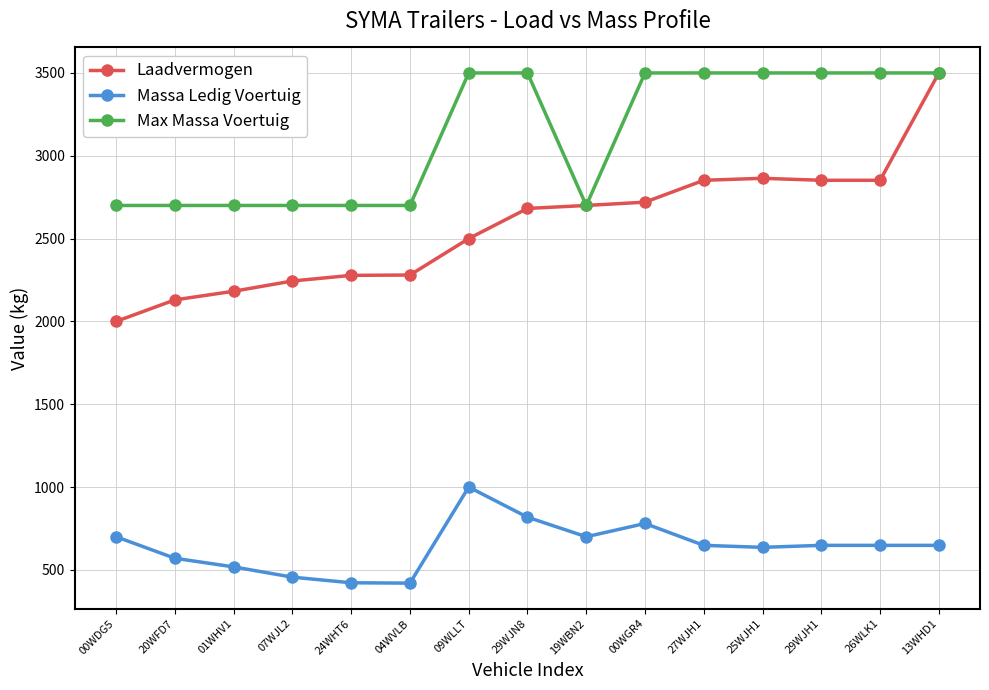

What position from the right is 04WVLB?

10